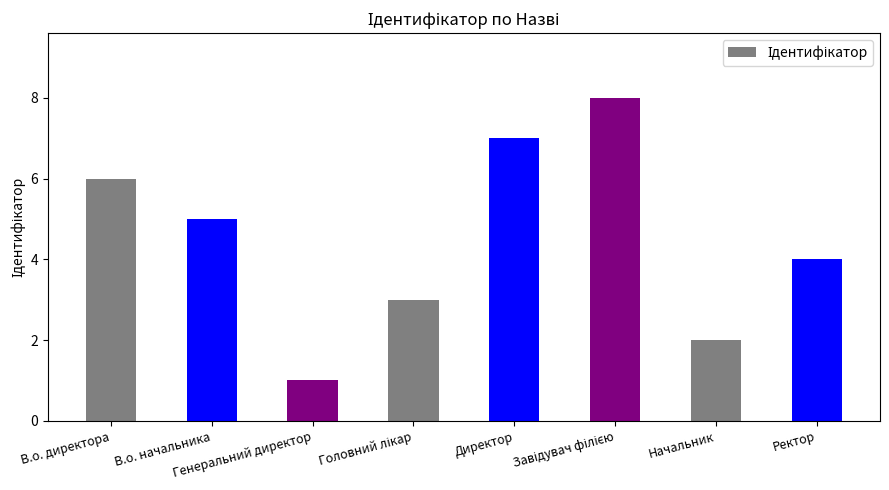

Are the bars grouped side by side (vs. stacked)?

No